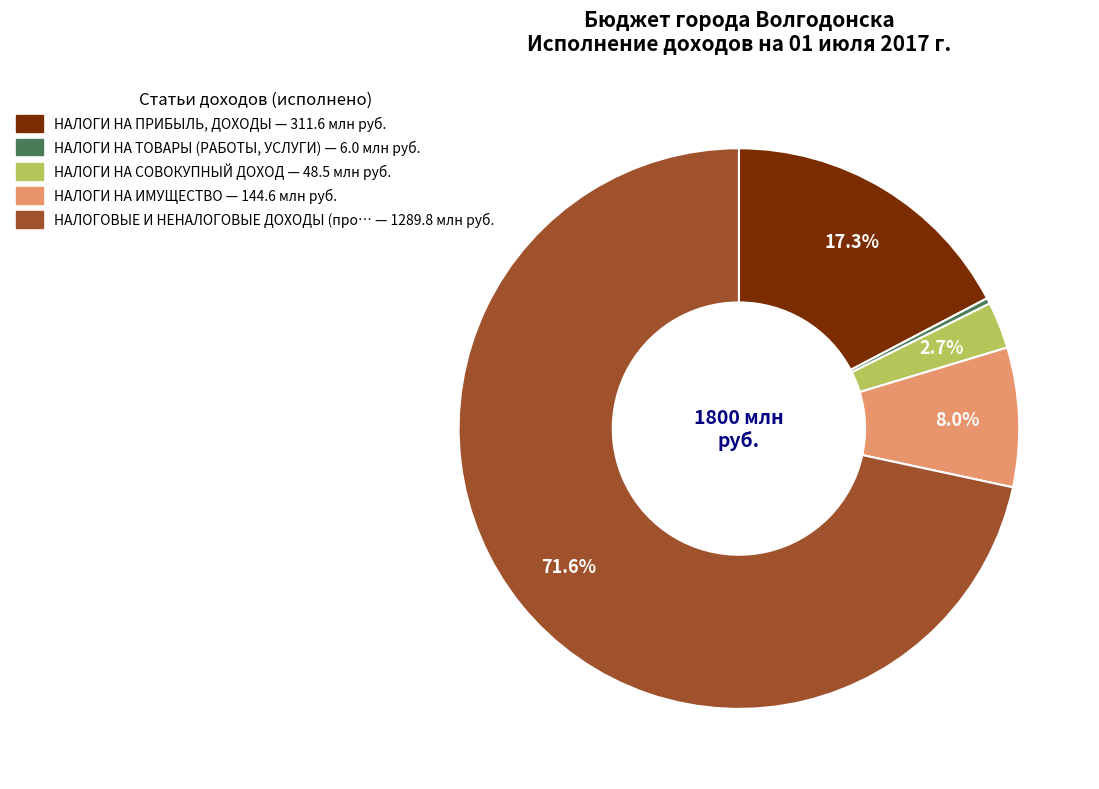

How many segments does this pie chart have?

5